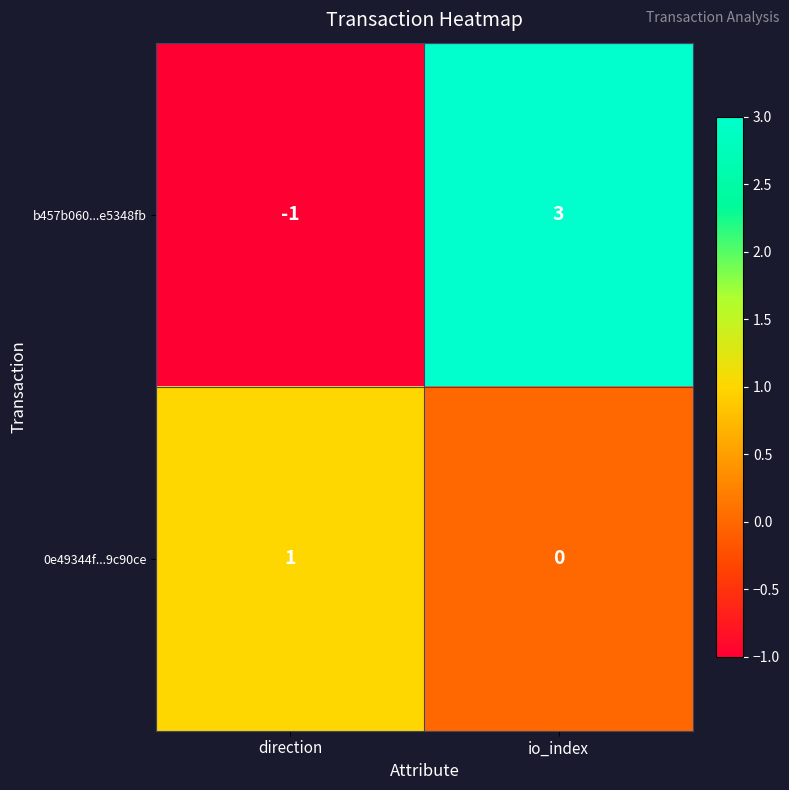

True or false: b457b060...e5348fb has a value of -1 at direction.

True